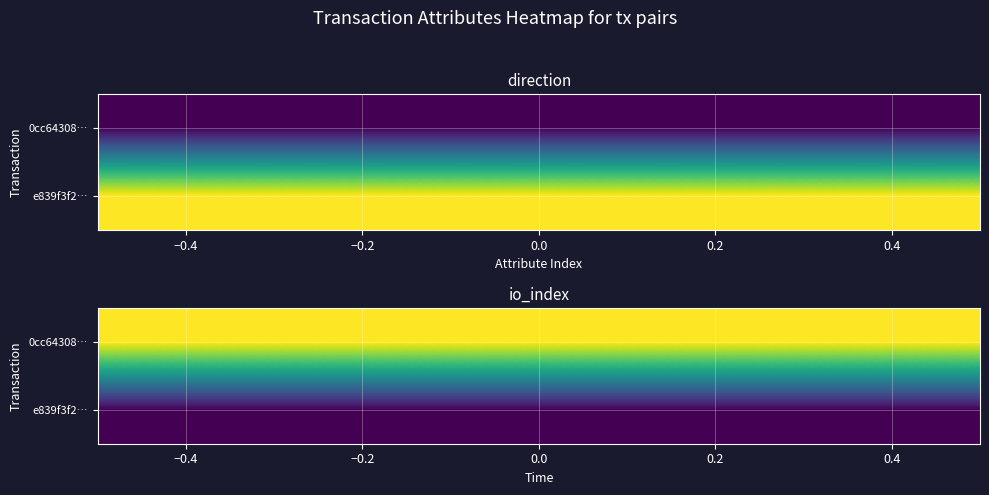

Is the value of 0cc64308e8f882c96f474ca3d9ef99cf3b1a563 at 1 greater than the value of e839f3f275a0784a76708e99b9b7502a1654f32 at 0?

Yes